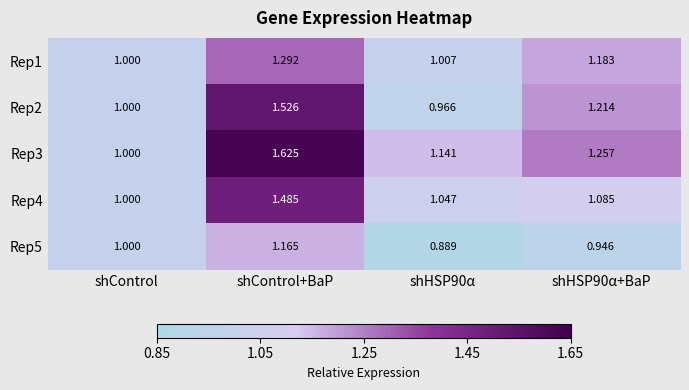

Where is Rep1 nearest to the value 1?

shControl